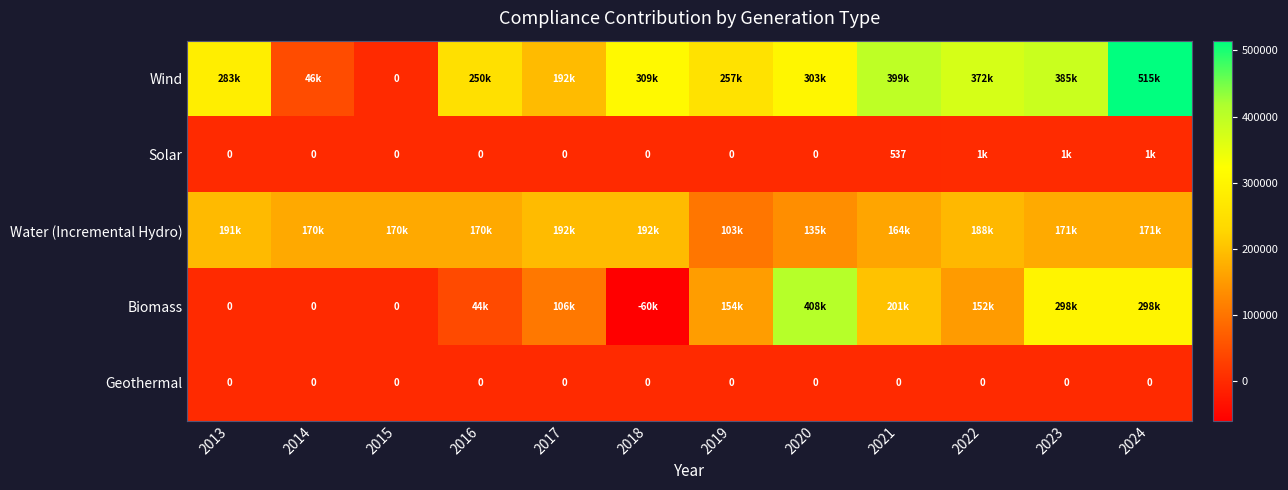

At which category is the sum across all series the highest?

2024